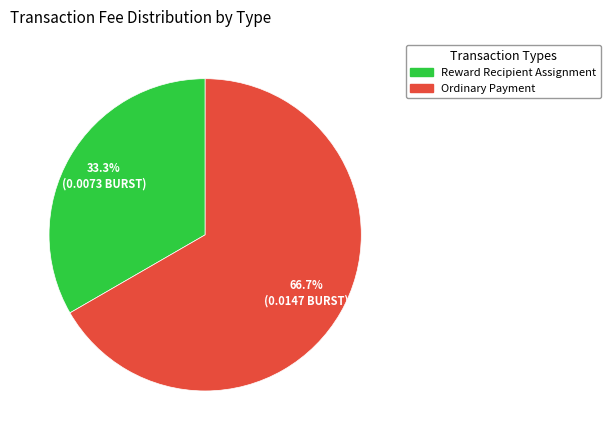

To the nearest percent, what is the difference between the Reward Recipient Assignment and Ordinary Payment slice percentages?

33%